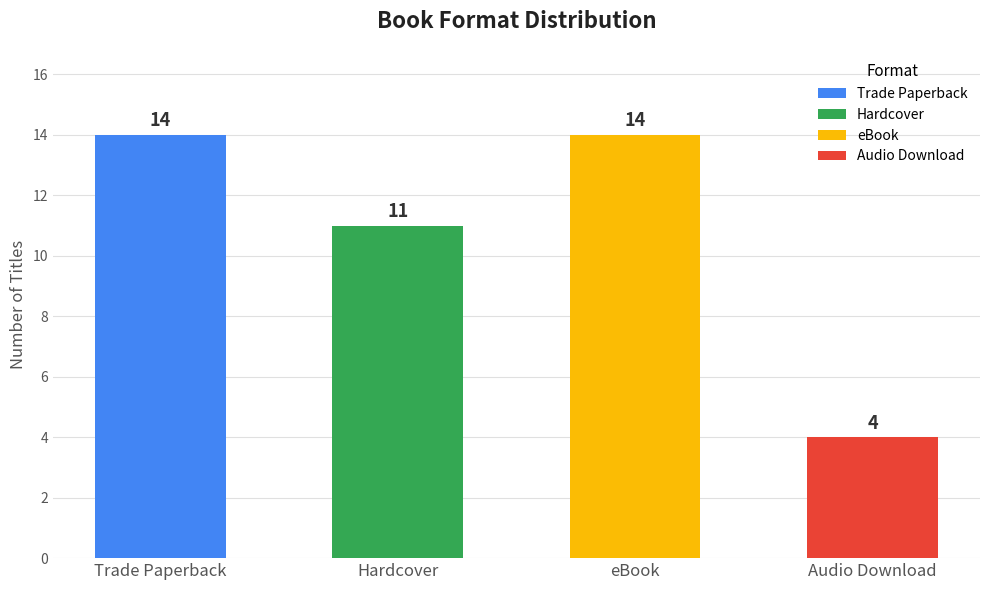

What is the label of the 2nd bar from the left?

Hardcover